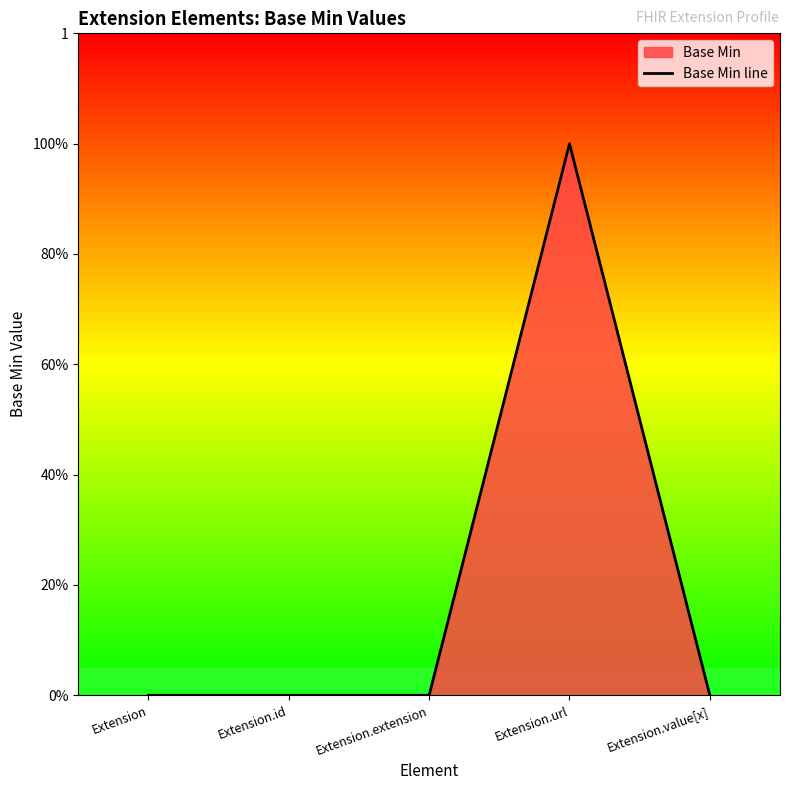

At which category does the chart reach its peak across all series?

Extension.url